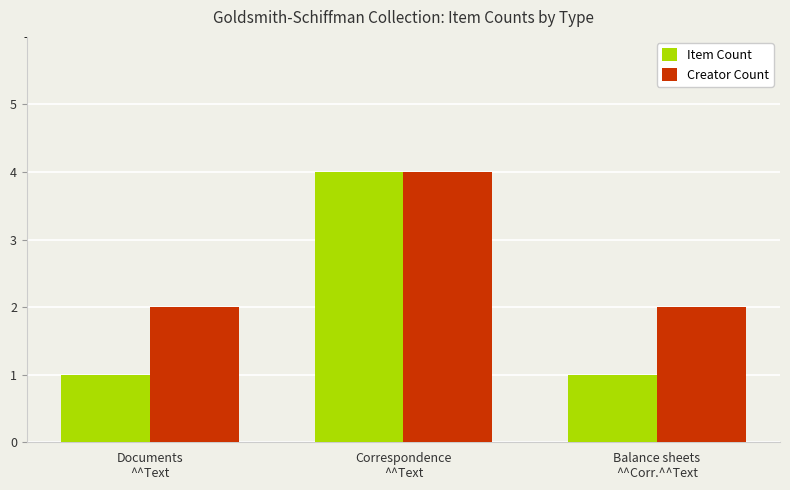

What is the label of the 2nd bar from the right?

Correspondence
^^Text